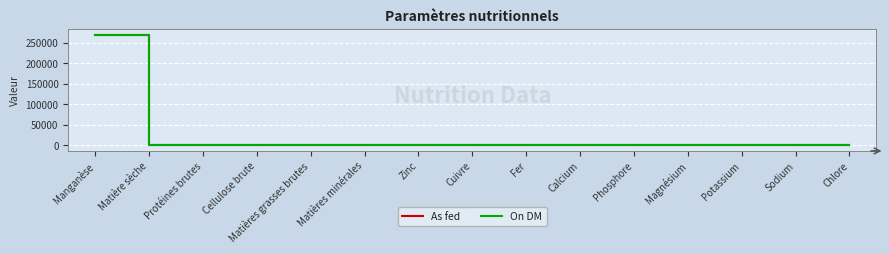

What is the greatest value displayed?

270000.0